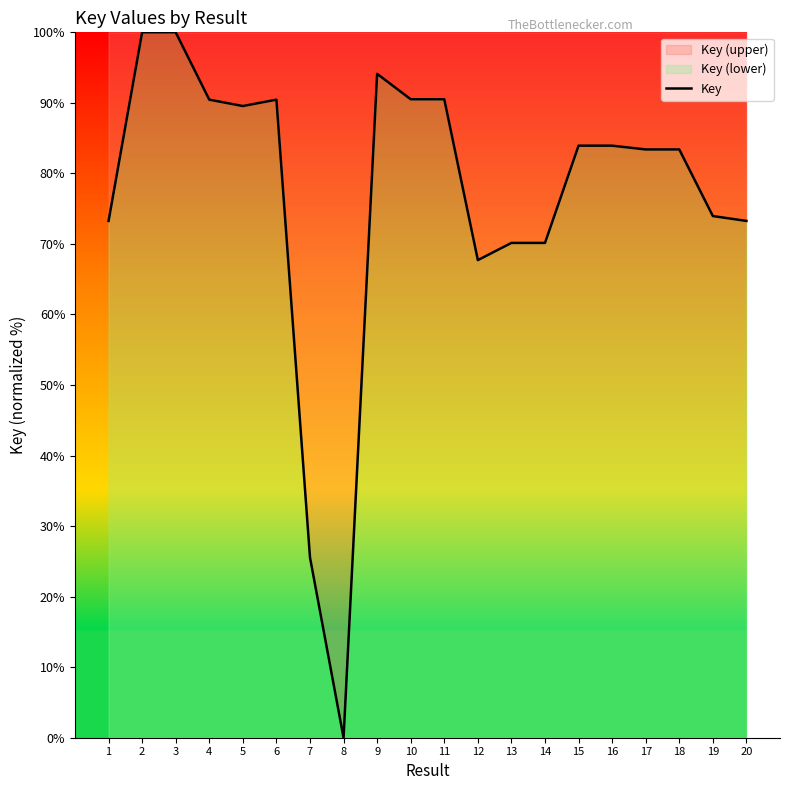

Reading right to left, list all the values displayed in this chart.

73.3	74.0	83.4	83.4	83.9	83.9	70.1	70.1	67.7	90.5	90.5	94.1	0.0	25.6	90.5	89.5	90.5	100.0	100.0	73.3